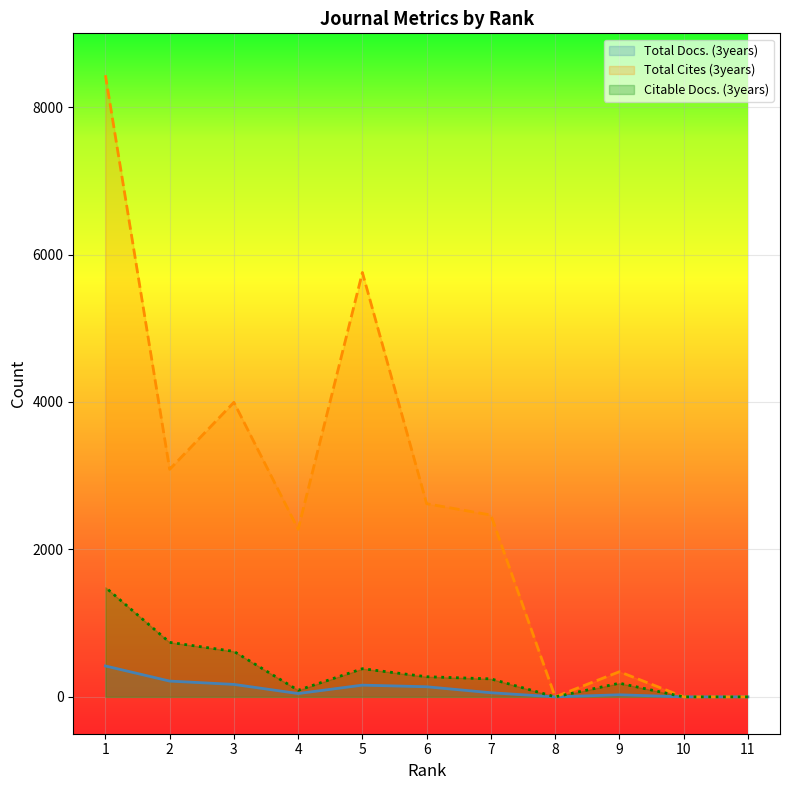

What is the total value across all series at 6?

3030